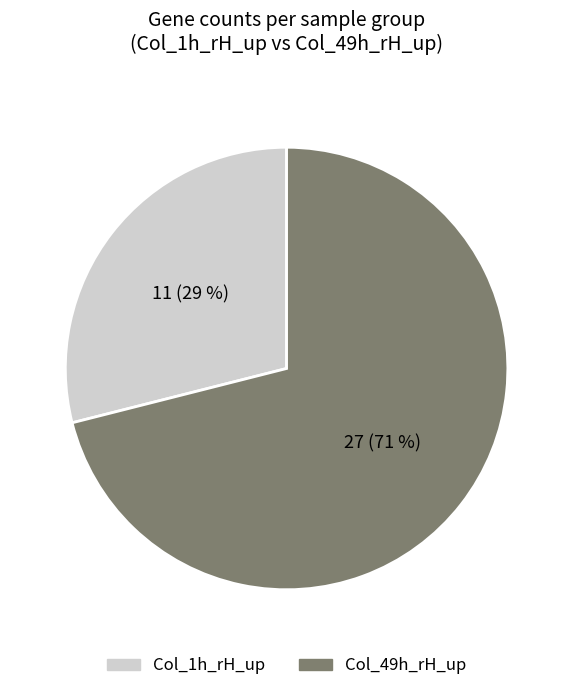

Which has a higher value, Col_49h_rH_up or Col_1h_rH_up?

Col_49h_rH_up